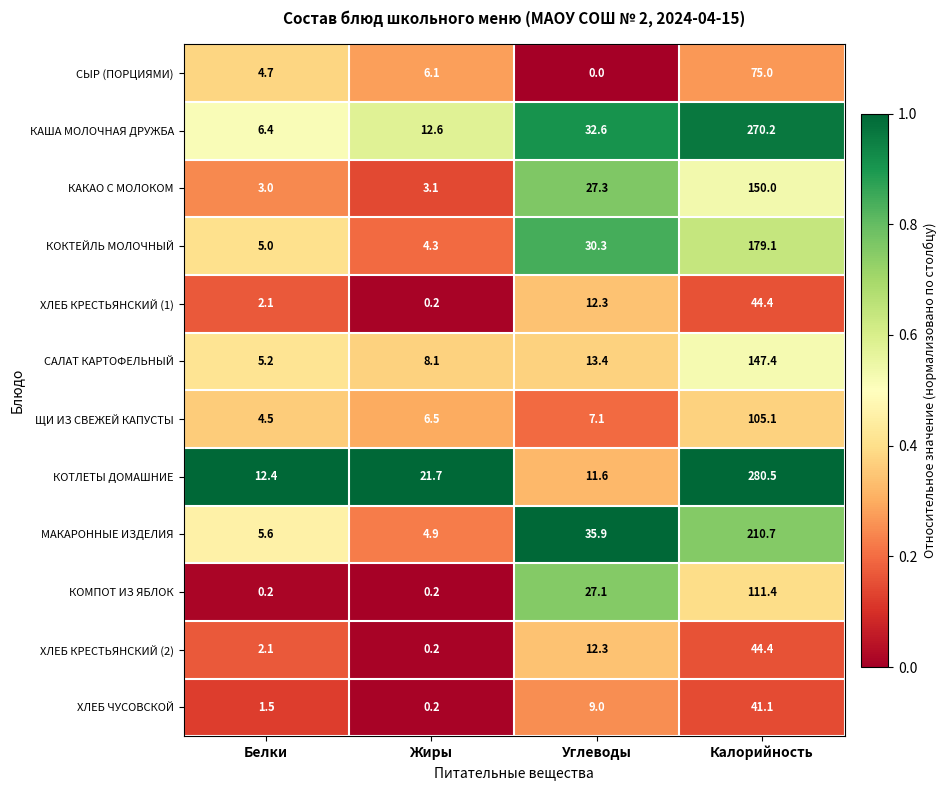

Which series has the widest spread of values?

КОТЛЕТЫ ДОМАШНИЕ